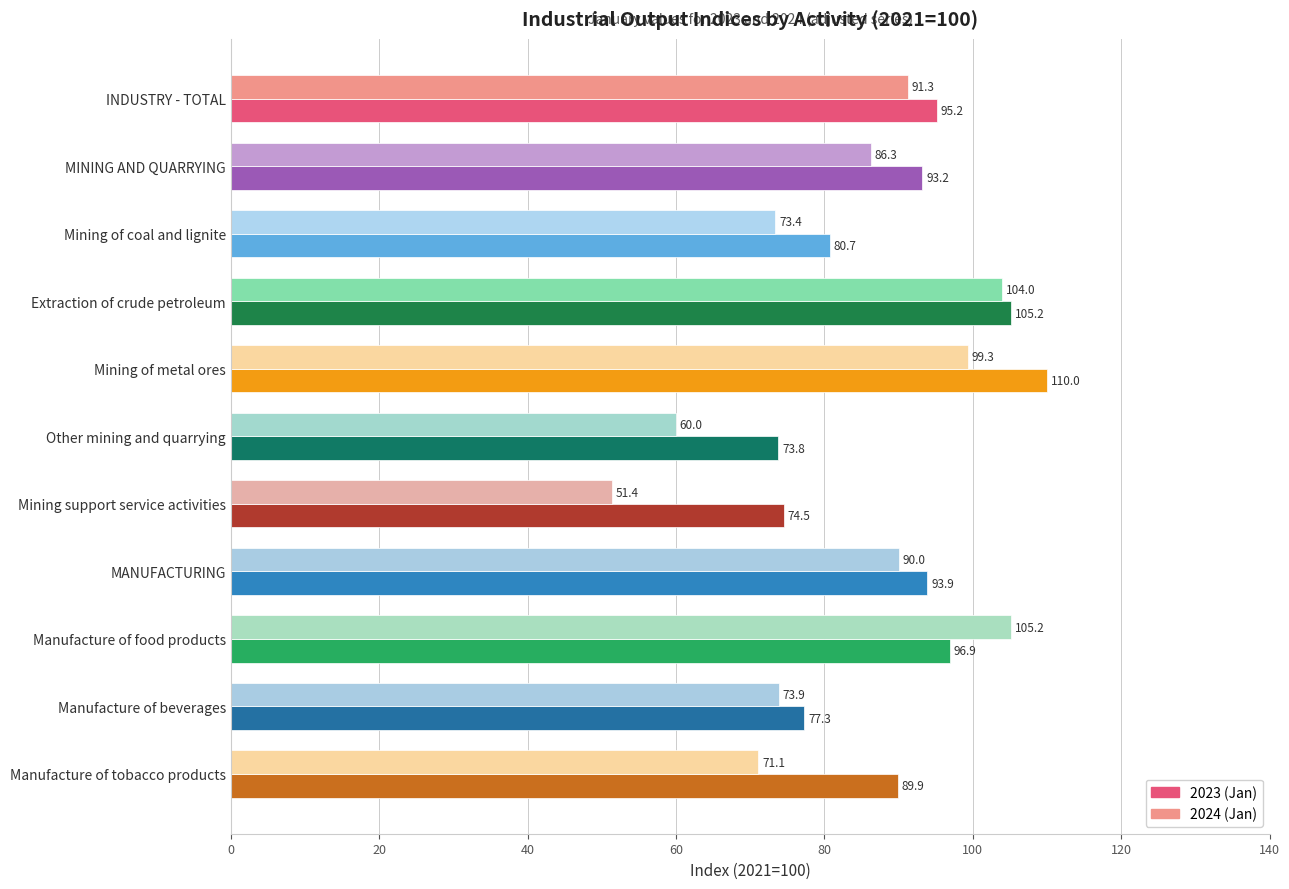

What is the minimum value shown in the chart?

51.4